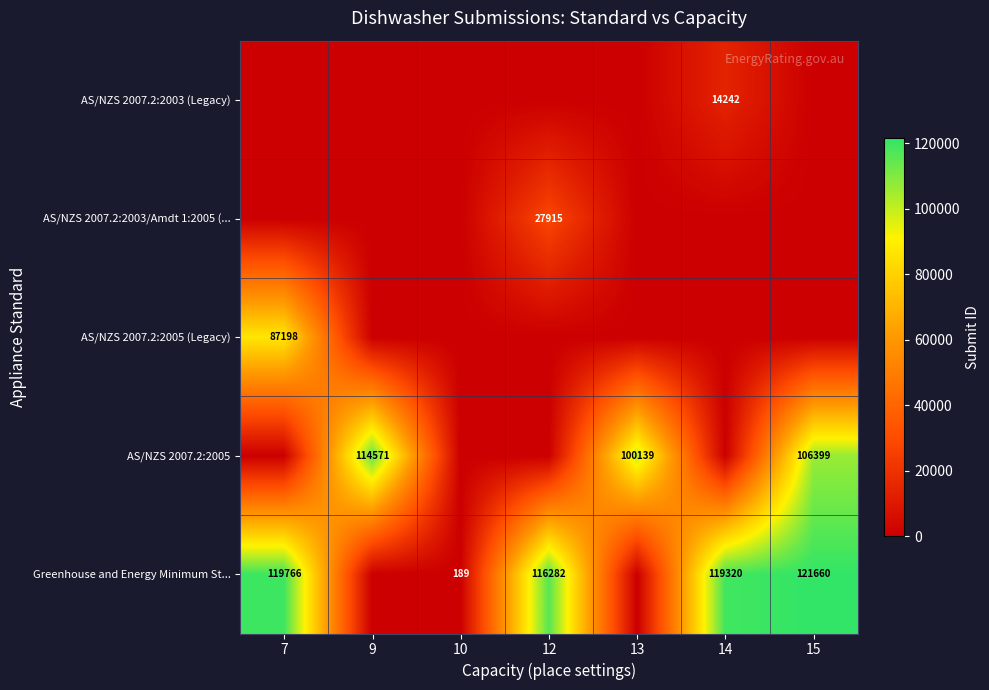

At how many categories does at least one series exceed 28270?

6